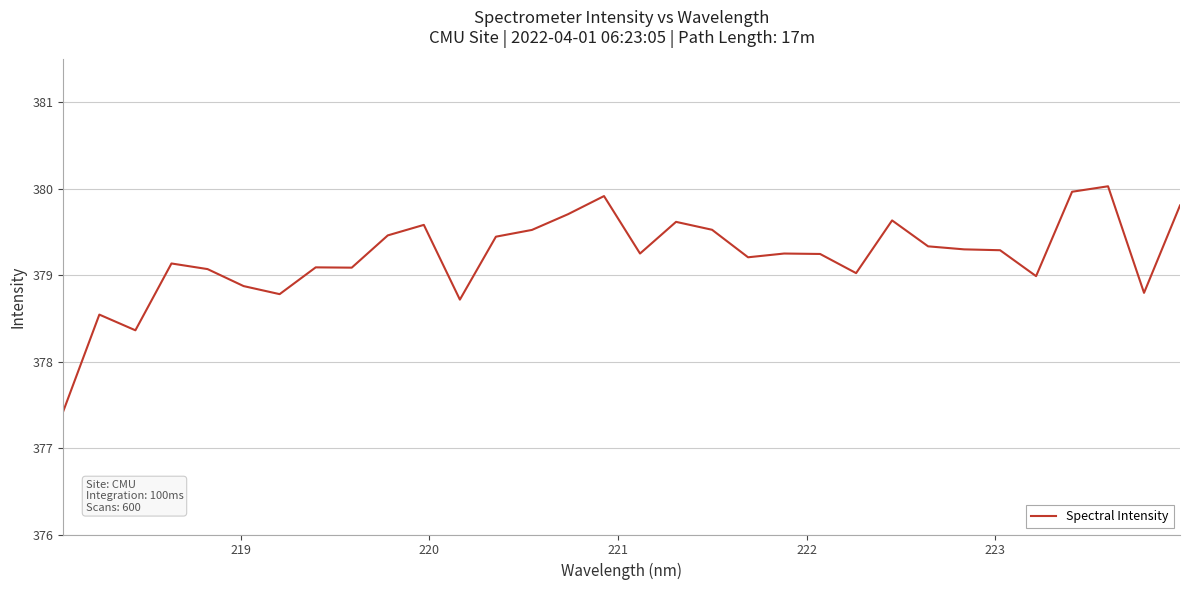

What is the minimum value shown in the chart?

377.4